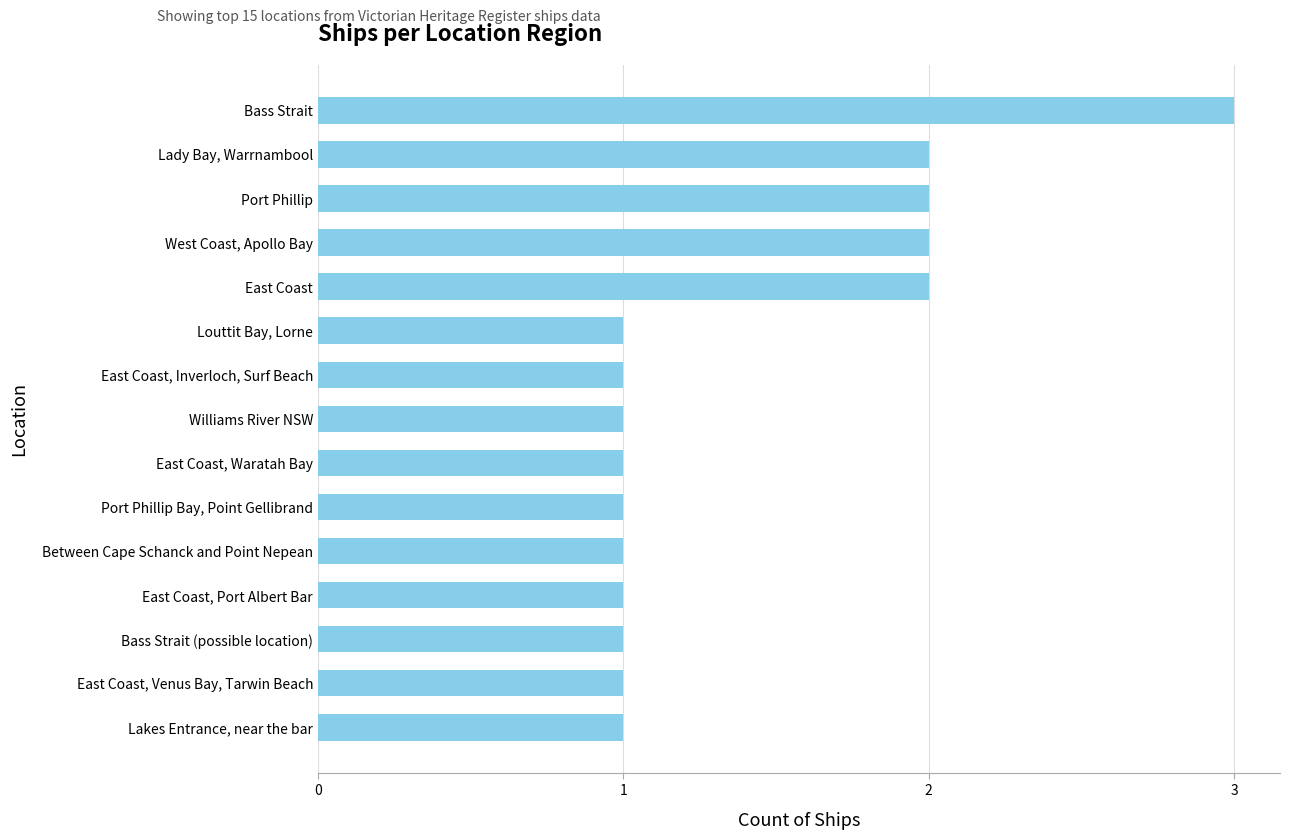

At which category does the chart reach its peak across all series?

Bass Strait